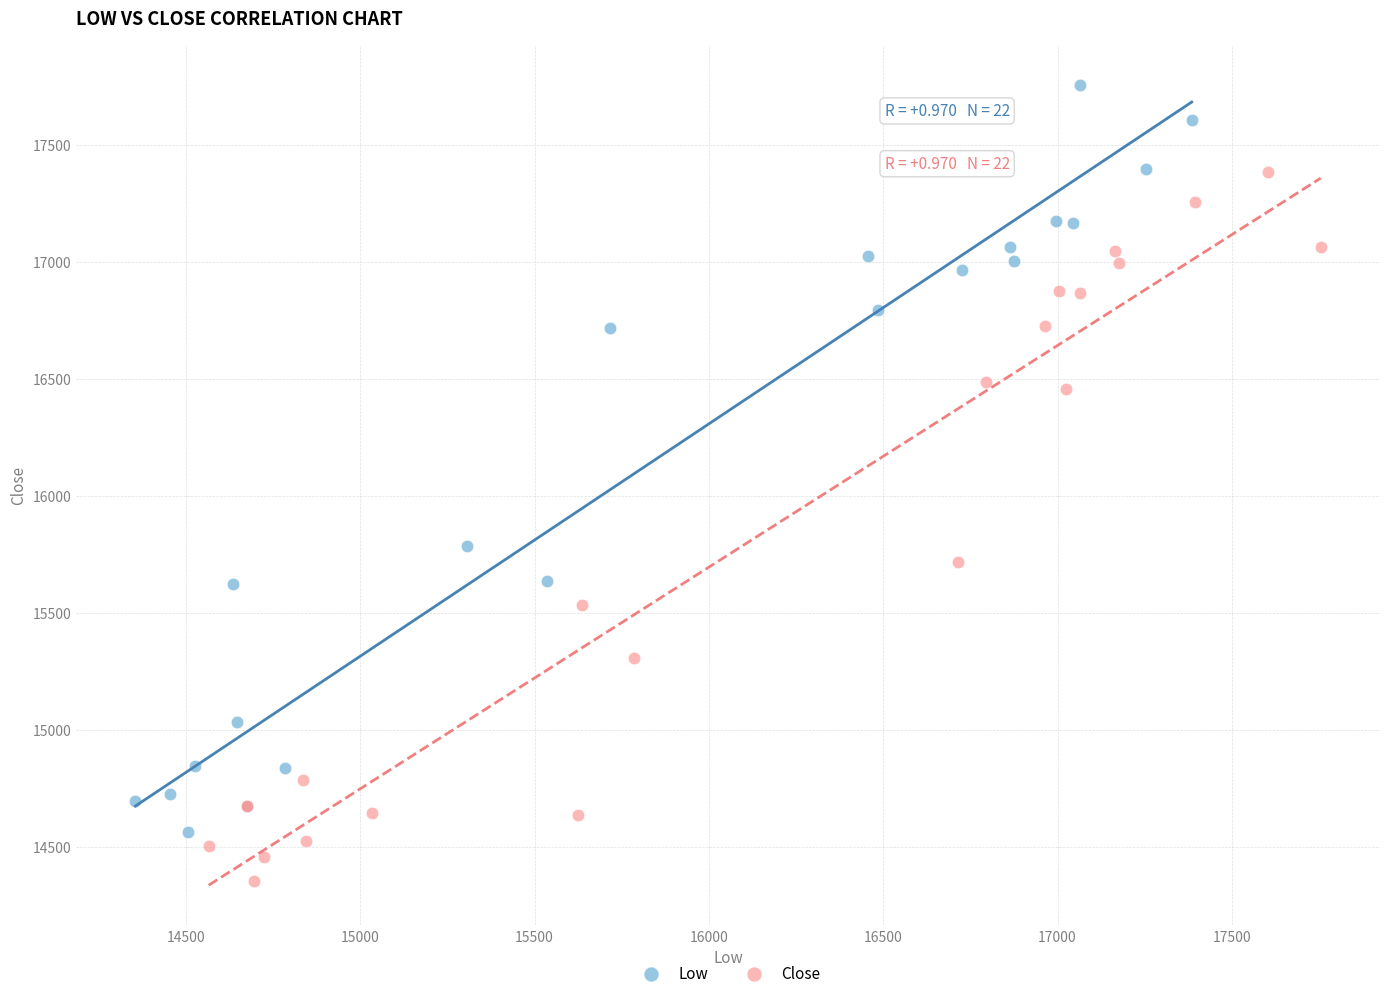

Which series reaches the maximum Y coordinate?

Low